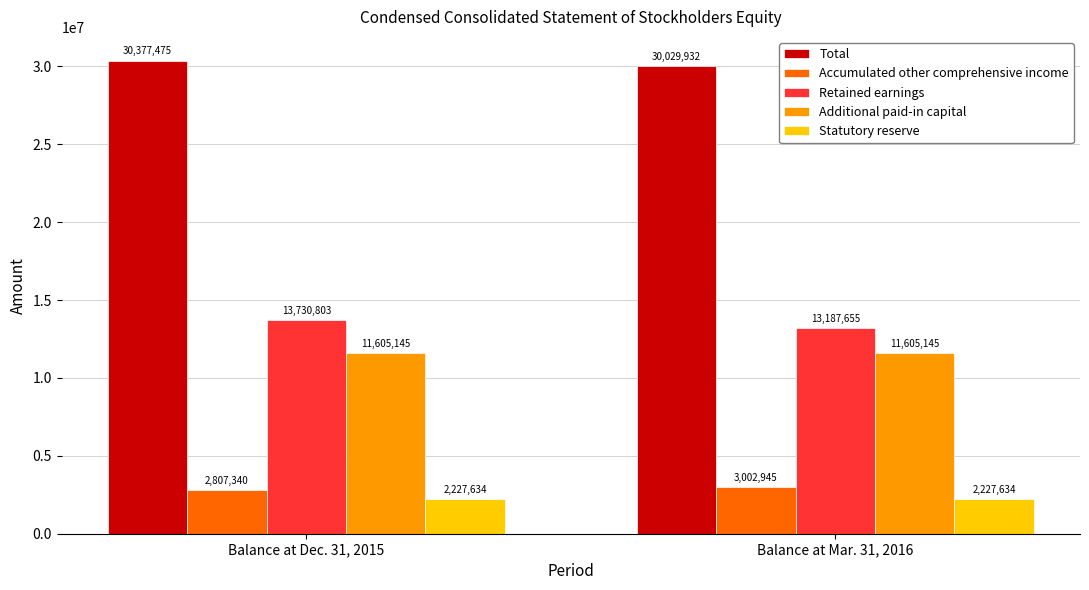

The Total series shows 43668879 at Balance at Dec. 31, 2015. True or false?

False